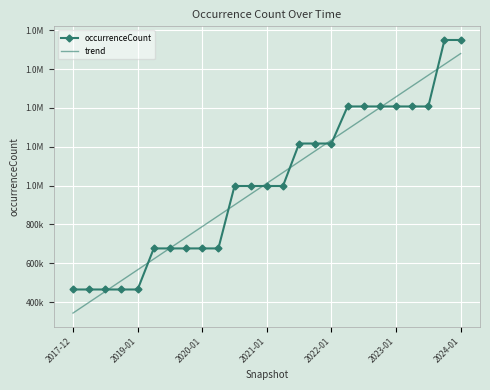

Which series ends up on top after the final intersection of trend and occurrenceCount?

occurrenceCount